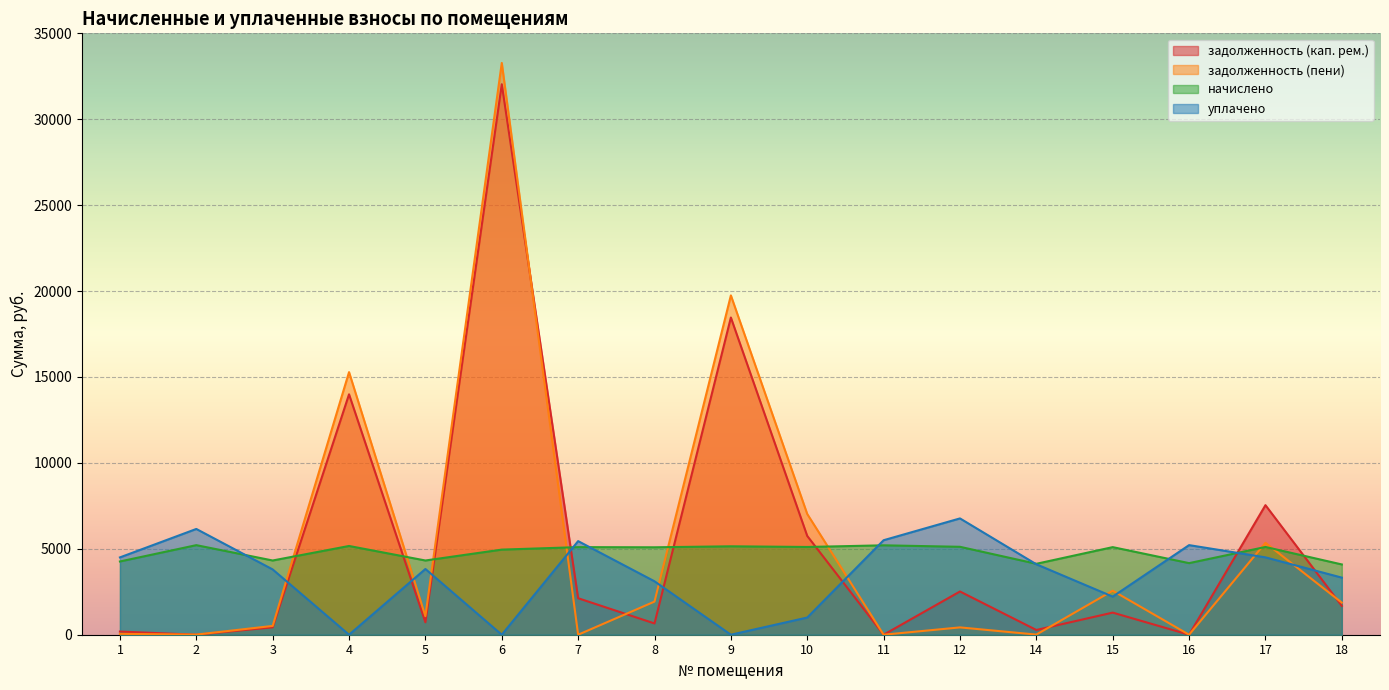

At 4, list the series in order from smallest to largest.

уплачено, начислено, задолженность (кап. рем.), задолженность (пени)